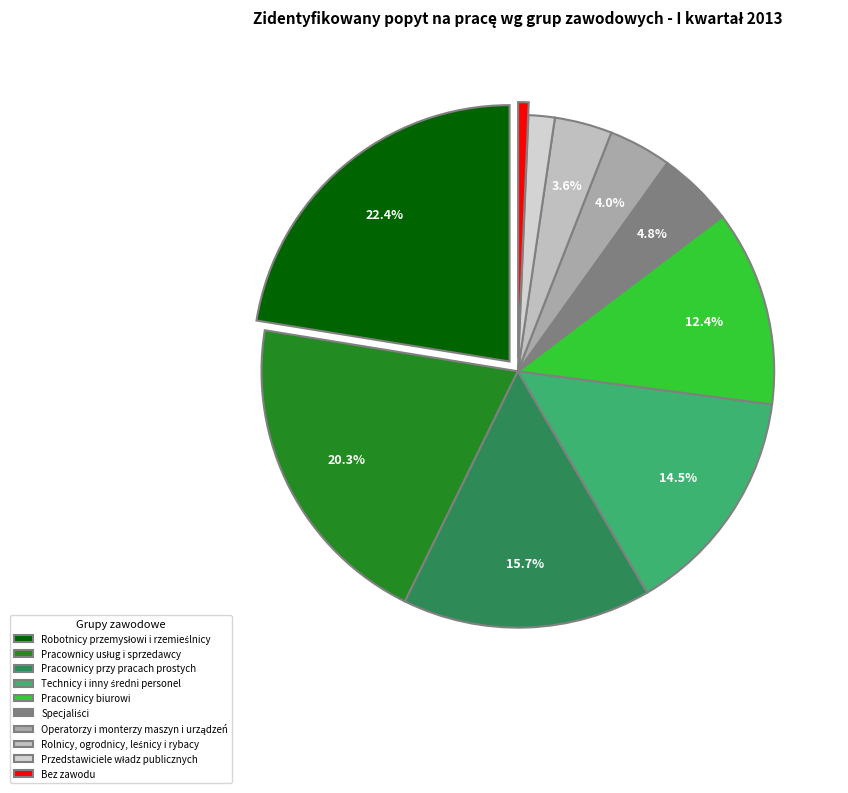

Combined, do Rolnicy, ogrodnicy, leśnicy i rybacy and Specjaliści account for over 50%?

No